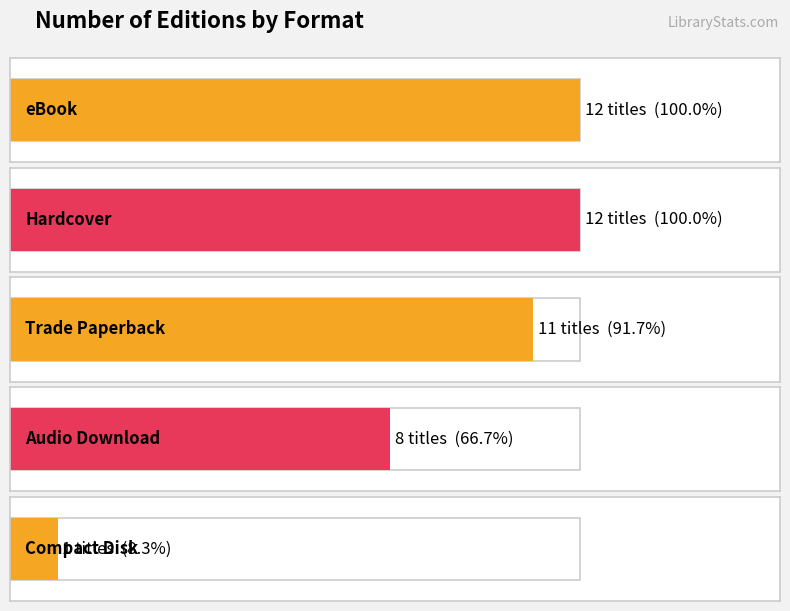

Does the chart contain any negative values?

No